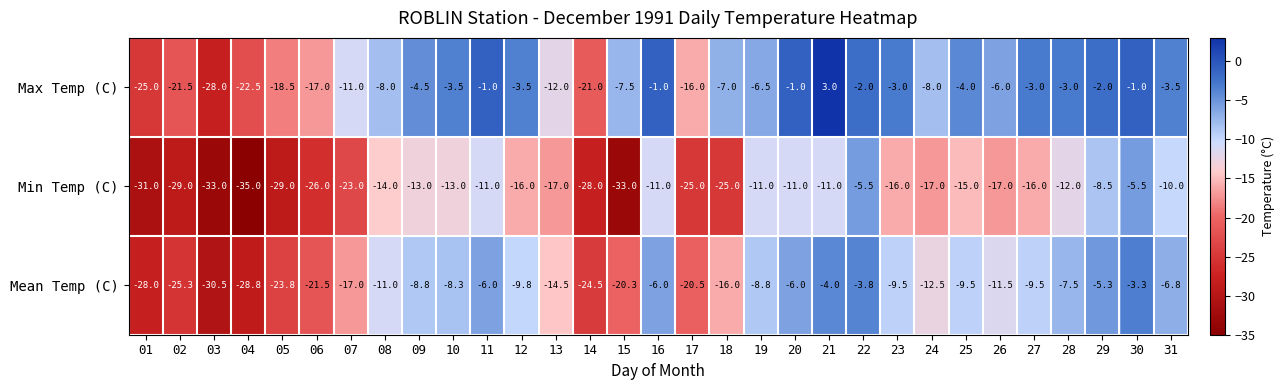

Rank the series by their maximum value, from lowest to highest.

Min Temp (C), Mean Temp (C), Max Temp (C)